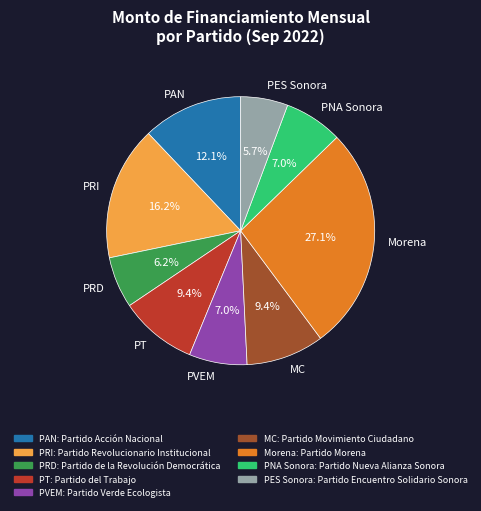

Is there a majority slice in this chart?

No